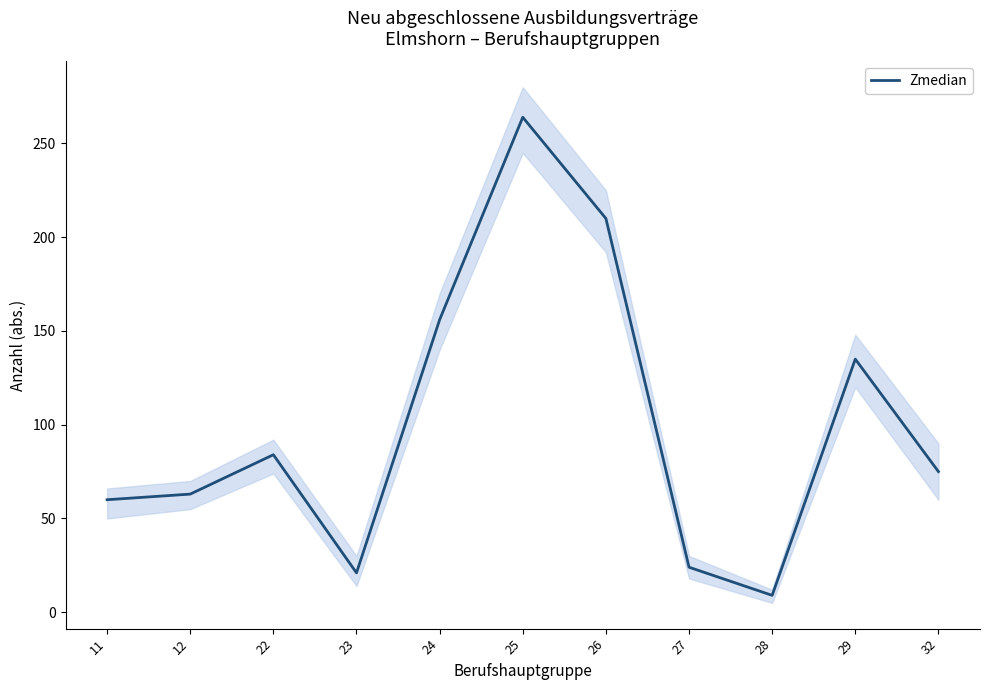

What is the change in value from 11 to 26?

+150